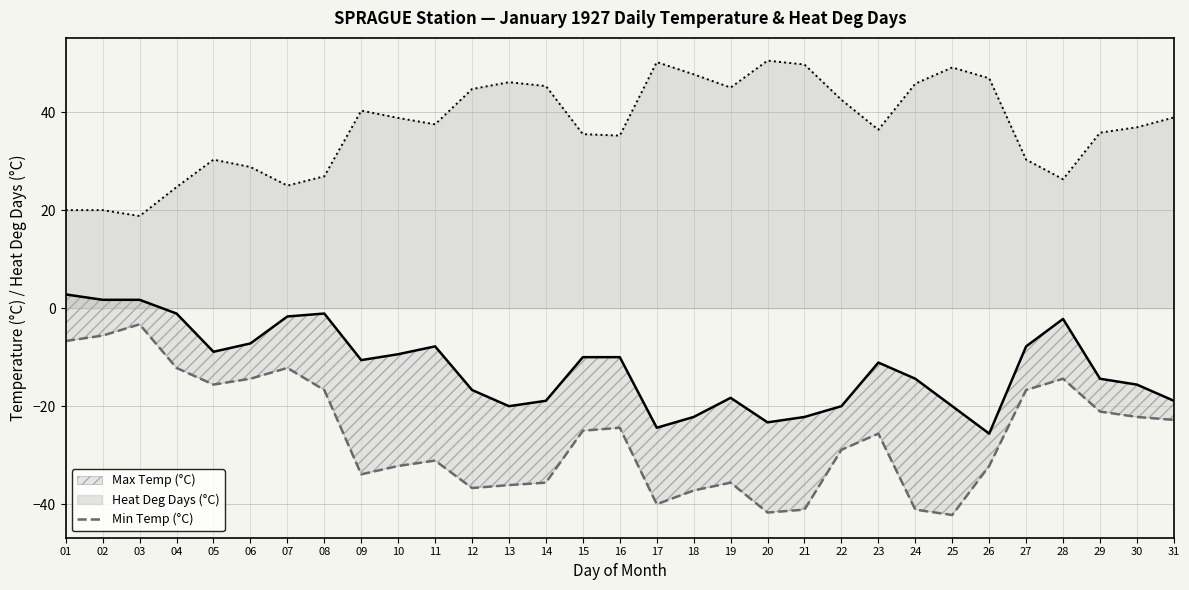

What is the sum of all Min Temp (°C) values?

-804.5